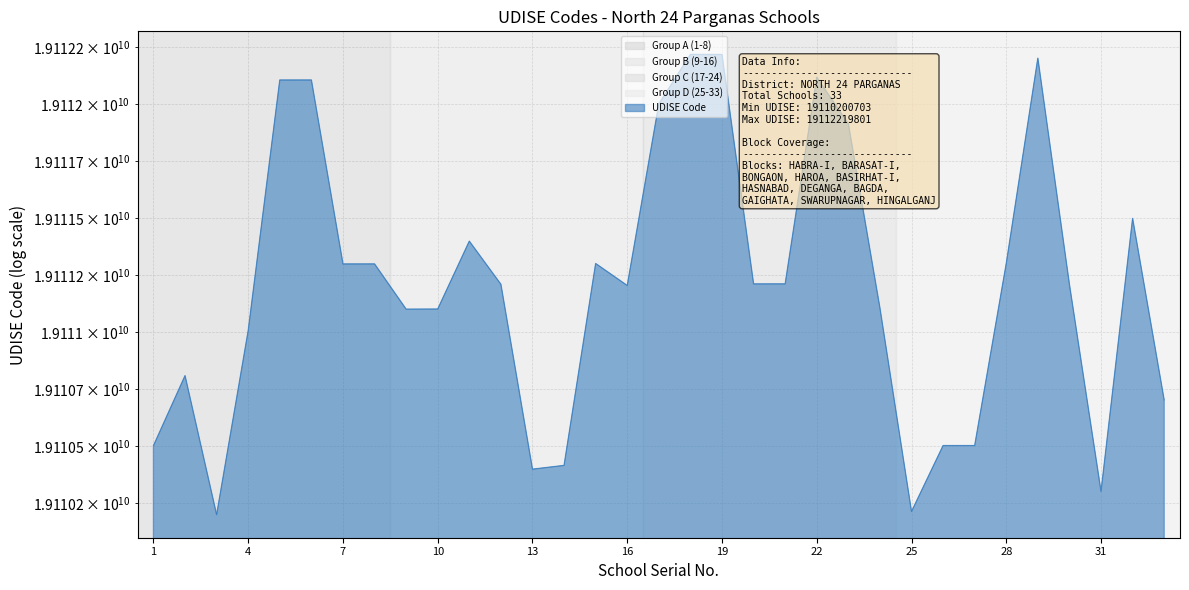

What is the minimum value shown in the chart?

19110200703